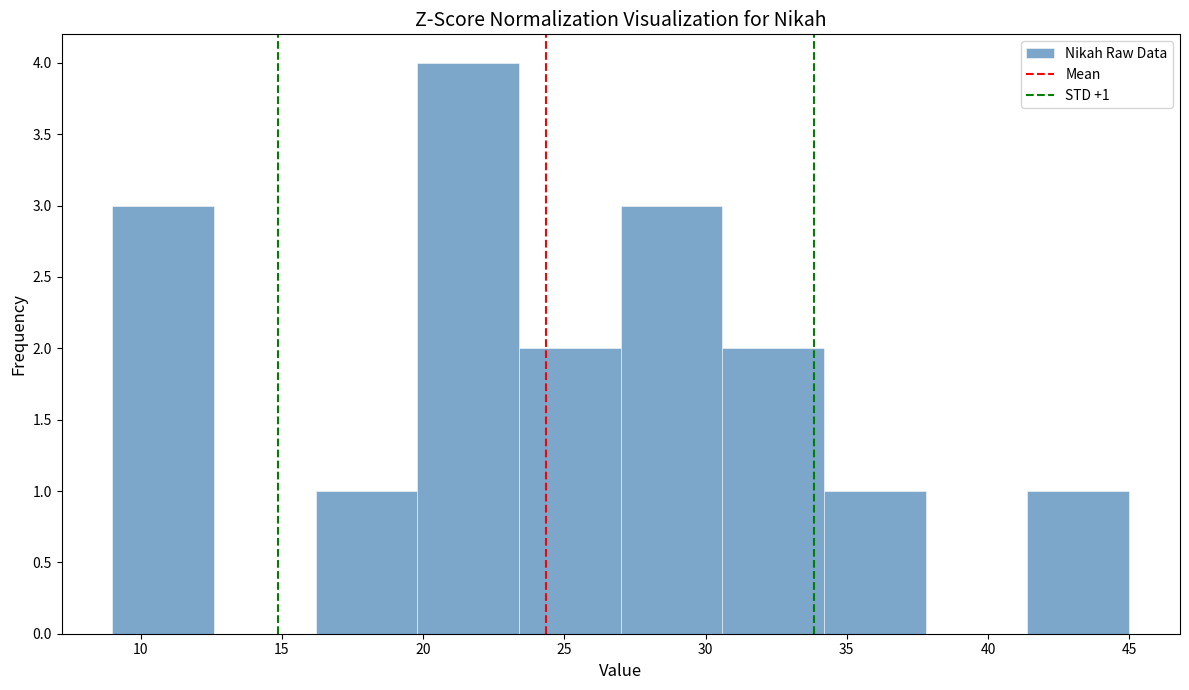

Which range on the x-axis has the tallest bar?

19.8 to 23.4